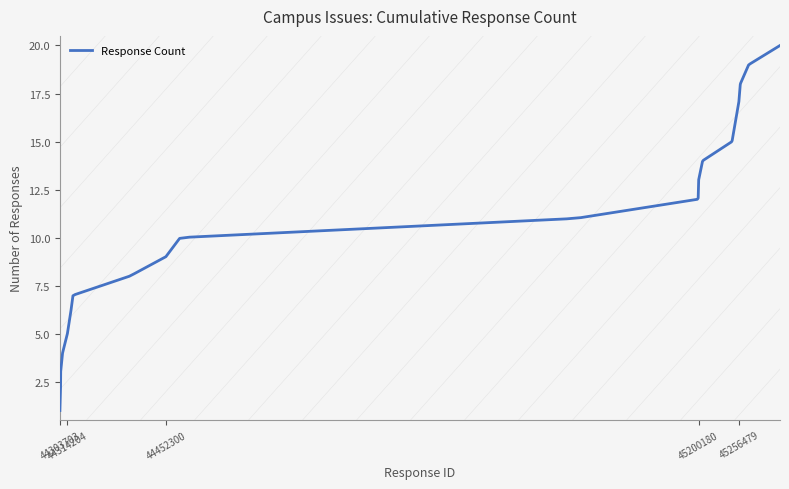

What is the sum of all values?

3150.0